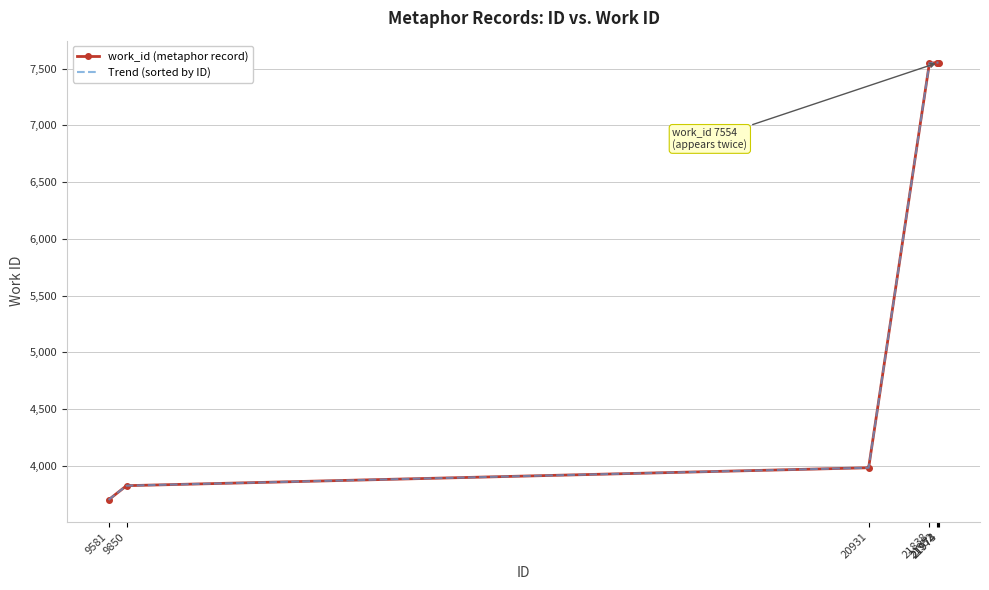

What is the sum of the work_id (metaphor record) values at 21973 and 9581?

11254